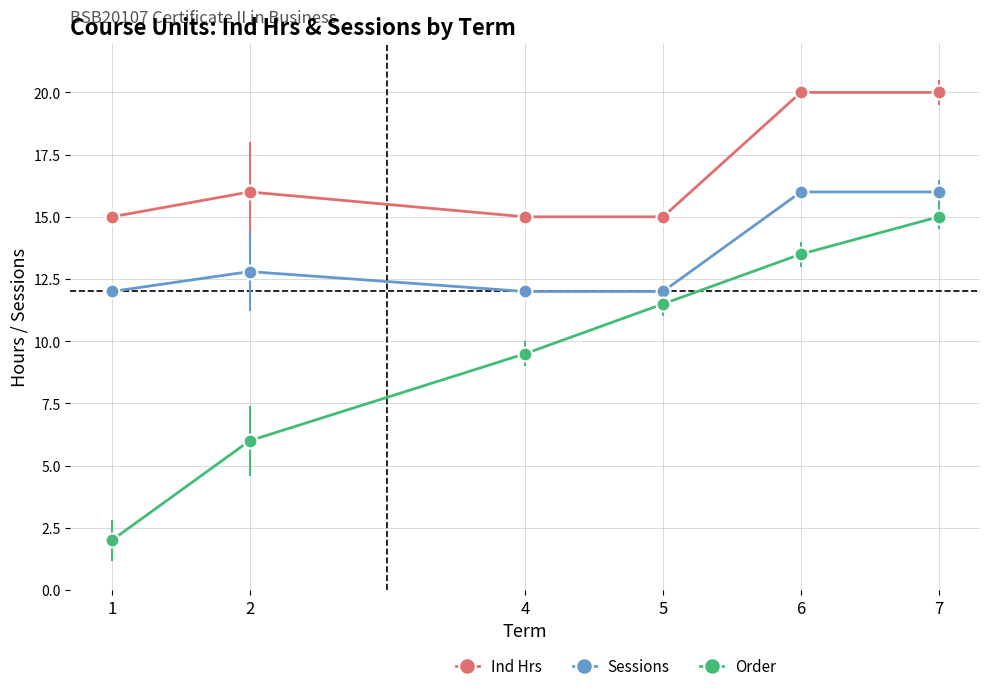

Reading left to right, list all the values displayed in this chart.

Ind Hrs: 1=15.0	2=16.0	4=15.0	5=15.0	6=20.0	7=20.0
Sessions: 1=12.0	2=12.8	4=12.0	5=12.0	6=16.0	7=16.0
Order: 1=2.0	2=6.0	4=9.5	5=11.5	6=13.5	7=15.0